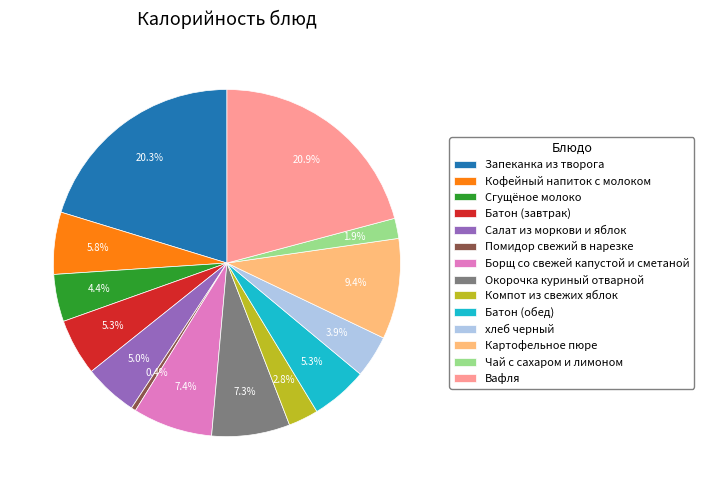

Is it true that Салат из моркови и яблок is 5% of the pie?

True